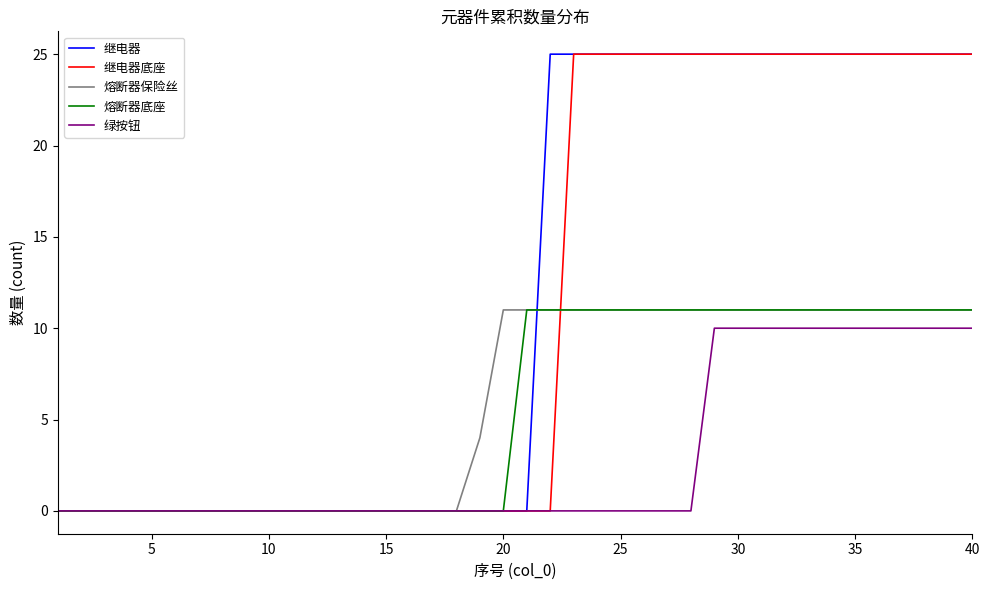

How many times do 熔断器底座 and 继电器底座 cross each other?

1